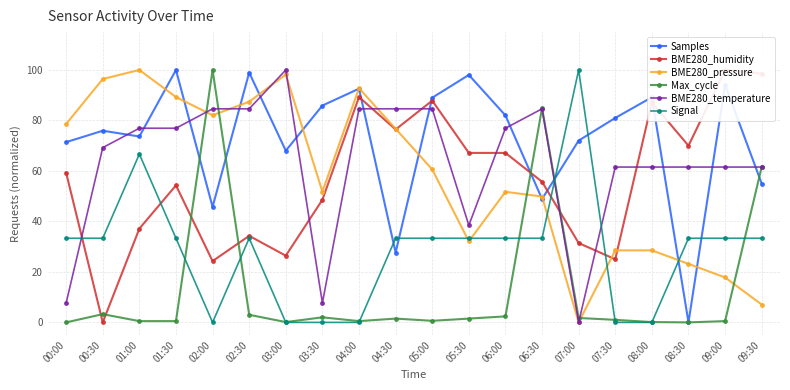

What are all the series names shown in the legend?

Samples, BME280_humidity, BME280_pressure, Max_cycle, BME280_temperature, Signal